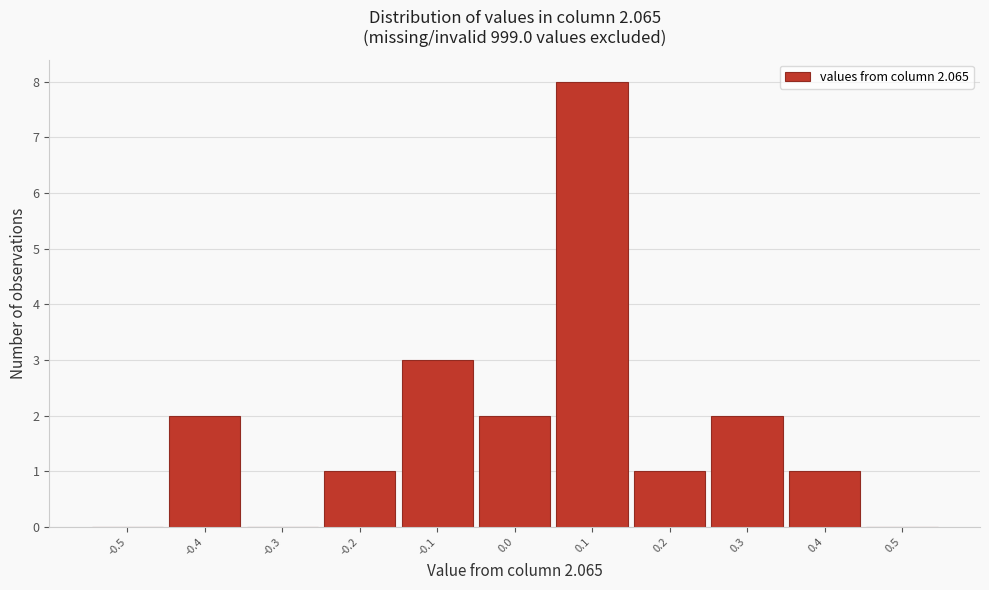

Reading left to right, list every bar in this chart as the range it spans on the x-axis followed by its height. The values are not printed on the chart, so give them approximately, as read against the axis.

-0.55 to -0.45: 0
-0.45 to -0.35: 2
-0.35 to -0.25: 0
-0.25 to -0.15: 1
-0.15 to -0.05: 3
-0.05 to 0.05: 2
0.05 to 0.15: 8
0.15 to 0.25: 1
0.25 to 0.35: 2
0.35 to 0.45: 1
0.45 to 0.55: 0